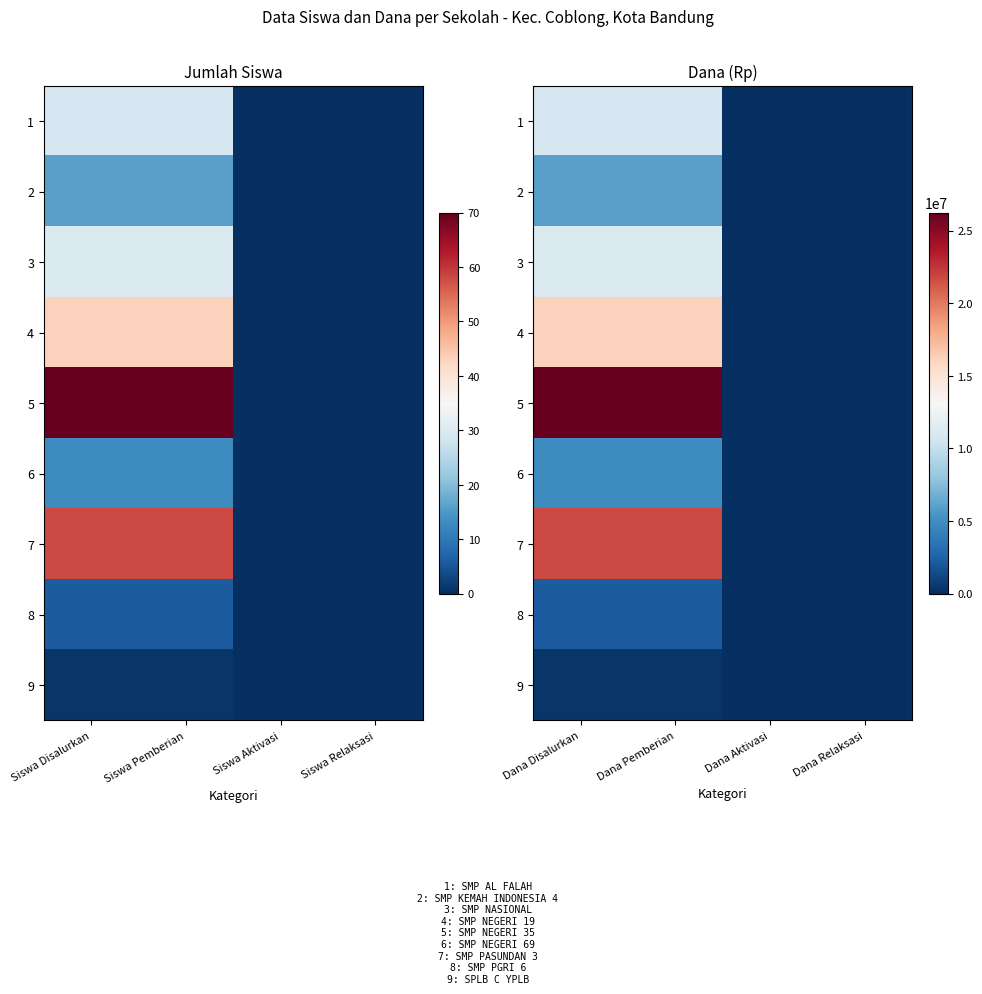

Between Siswa Aktivasi and Siswa Disalurkan, which is larger?

Siswa Disalurkan